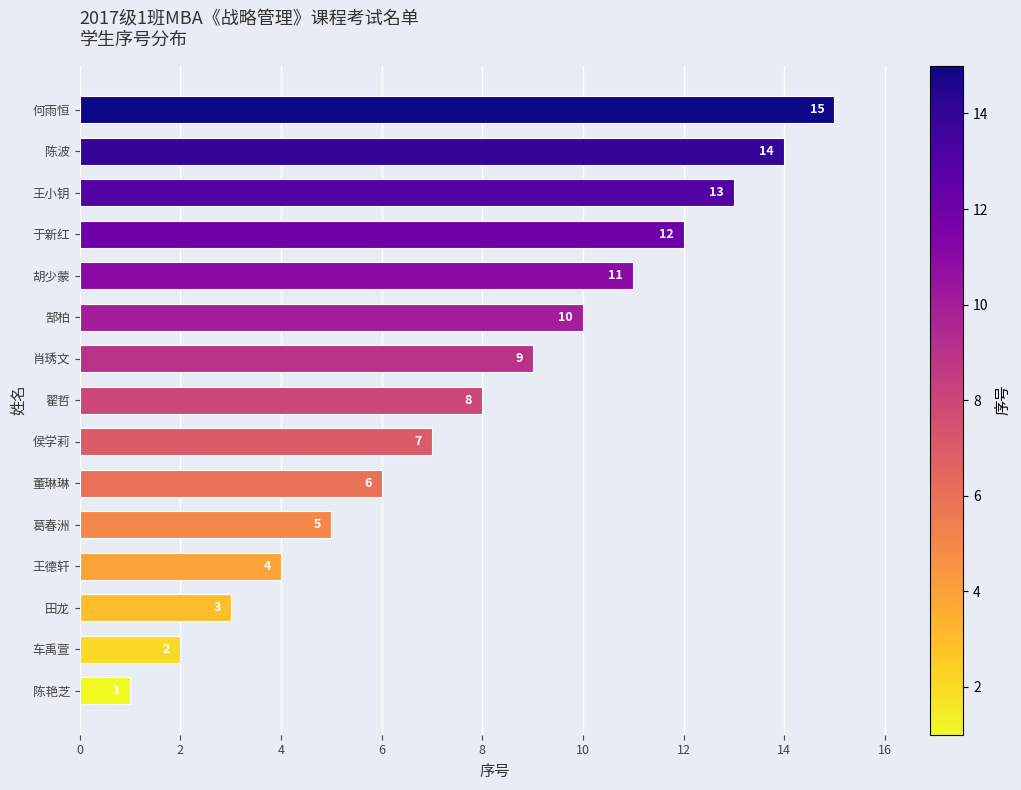

What is the ratio of the value at 董琳琳 to the value at 郜柏?

0.6